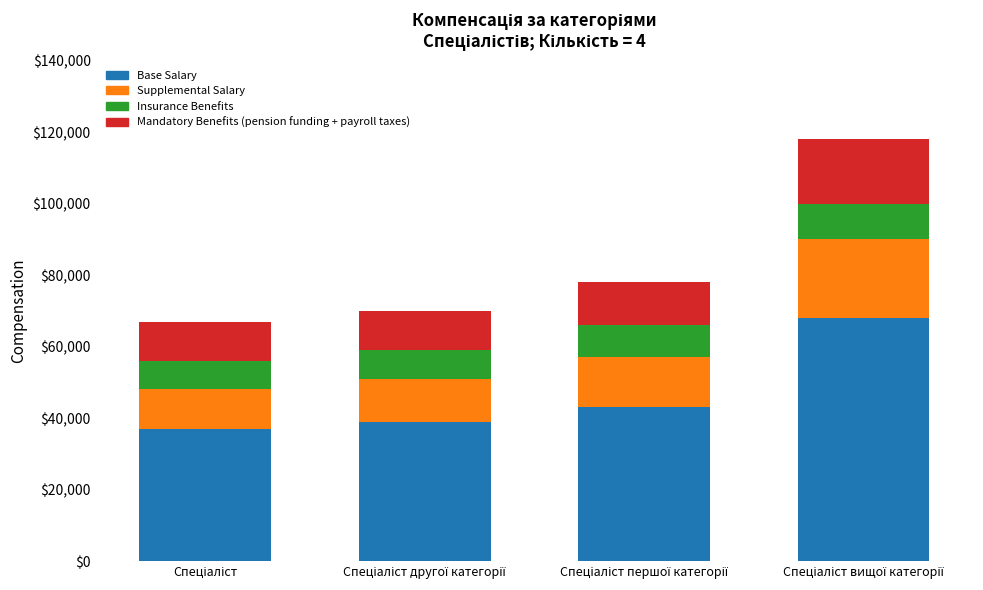

Are the bars grouped side by side (vs. stacked)?

No